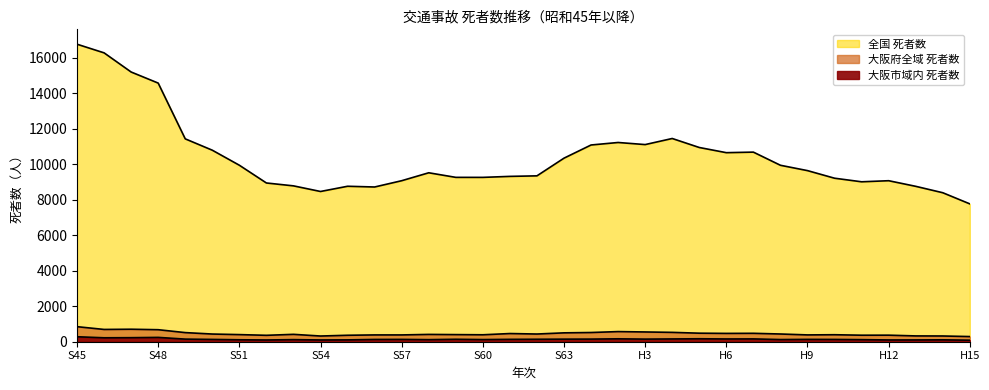

Reading left to right, what are all the values shown in this chart?

大阪市域内 死者数: S45=280	S46=222	S47=228	S48=244	S49=147	S50=130	S51=110	S52=98	S53=118	S54=99	S55=104	S56=128	S57=131	S58=117	S59=138	S60=121	S61=134	S62=139	S63=145	H元=148	H2=164	H3=147	H4=157	H5=167	H6=156	H7=159	H8=122	H9=132	H10=129	H11=117	H12=100	H13=101	H14=107	H15=86
大阪府全域 死者数: S45=848	S46=692	S47=704	S48=677	S49=514	S50=433	S51=401	S52=361	S53=416	S54=321	S55=364	S56=383	S57=383	S58=412	S59=401	S60=391	S61=461	S62=434	S63=500	H元=519	H2=571	H3=550	H4=527	H5=481	H6=469	H7=474	H8=435	H9=384	H10=394	H11=367	H12=369	H13=327	H14=323	H15=291
全国 死者数: S45=16765	S46=16278	S47=15198	S48=14574	S49=11432	S50=10792	S51=9945	S52=8945	S53=8783	S54=8466	S55=8760	S56=8719	S57=9073	S58=9520	S59=9262	S60=9261	S61=9317	S62=9347	S63=10344	H元=11086	H2=11227	H3=11109	H4=11452	H5=10945	H6=10653	H7=10684	H8=9943	H9=9642	H10=9214	H11=9012	H12=9073	H13=8757	H14=8396	H15=7768